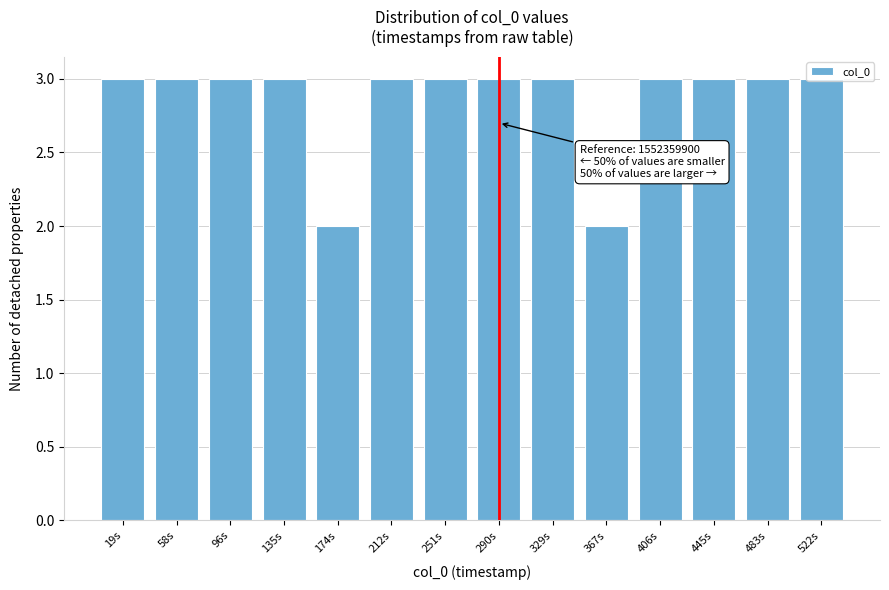

What is the sum of all values?

40